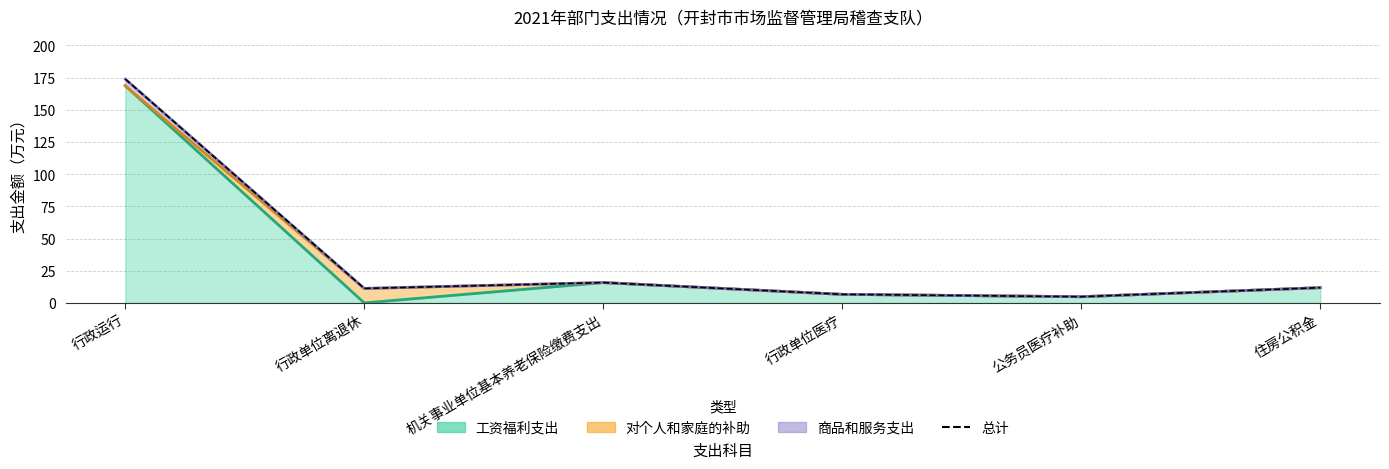

List the labels in order of value, largest first.

行政运行, 机关事业单位基本养老保险缴费支出, 住房公积金, 行政单位离退休, 行政单位医疗, 公务员医疗补助